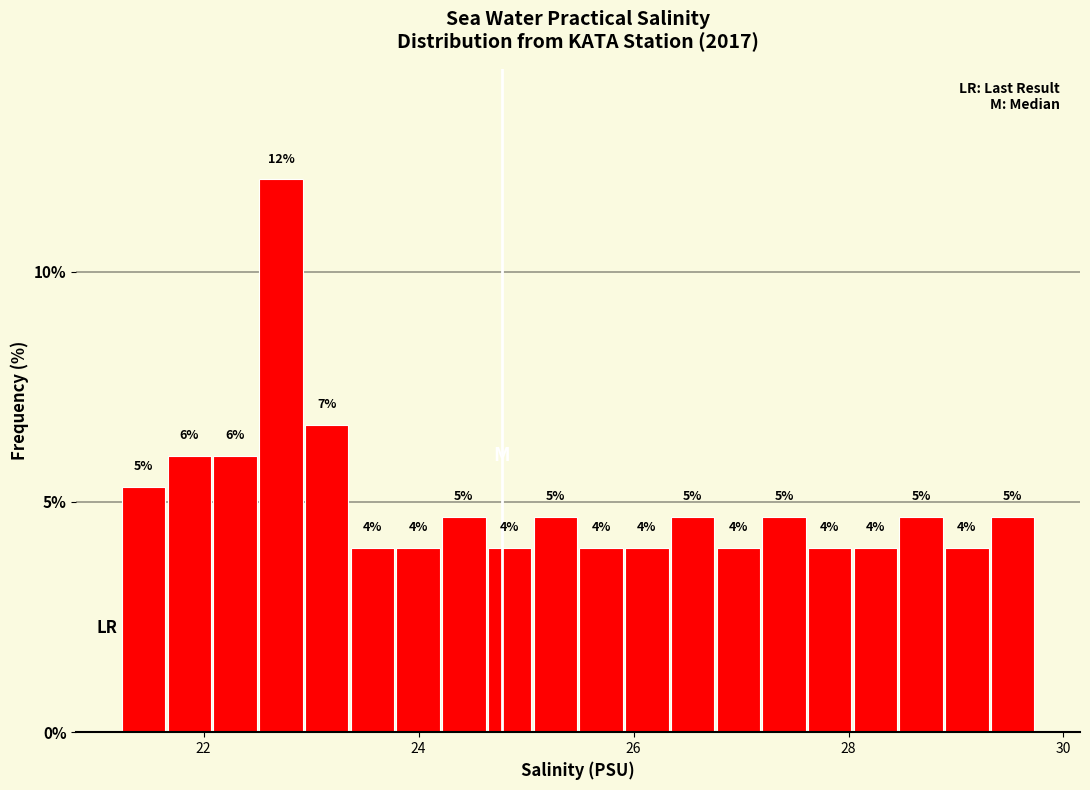

Around what value on the x-axis is the tallest bar? Give the approximate position of its centre, as read against the axis.

22.8